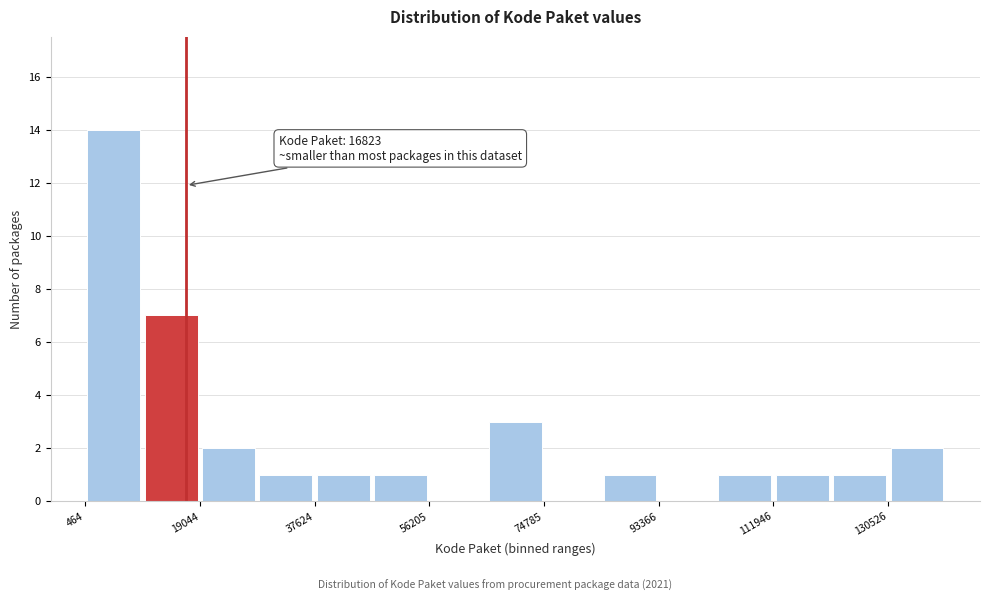

Which range on the x-axis has the tallest bar?

0 to 10000